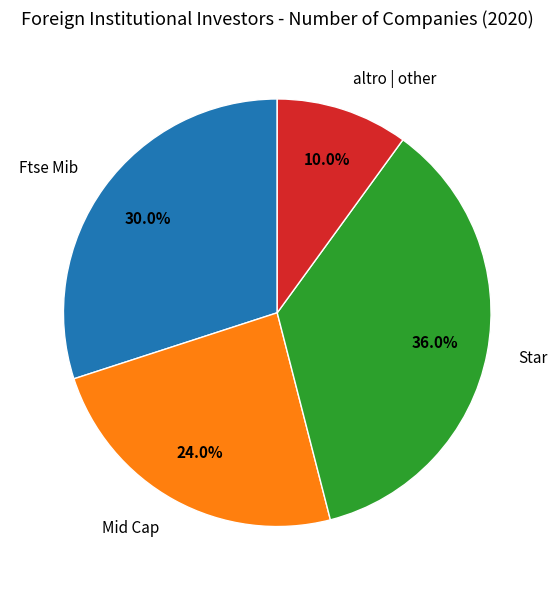

To the nearest percent, what percentage of the pie is Star?

36%